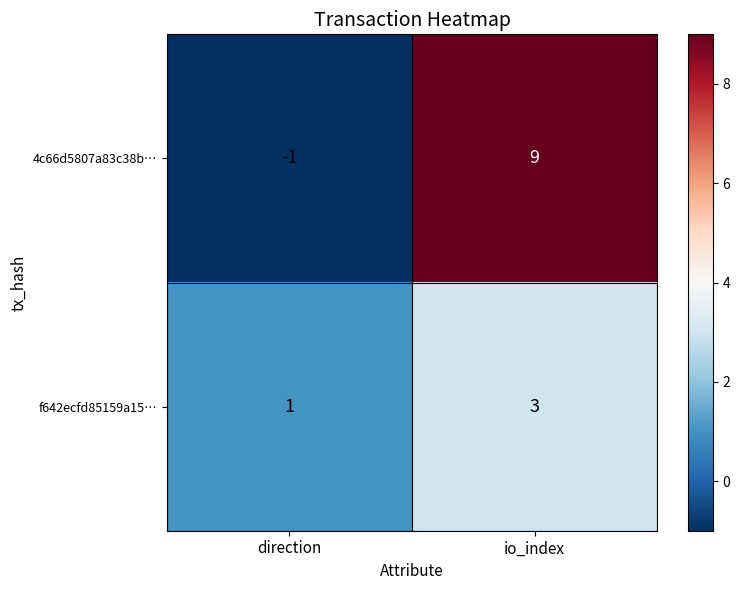

Which label corresponds to the largest value in the chart?

io_index